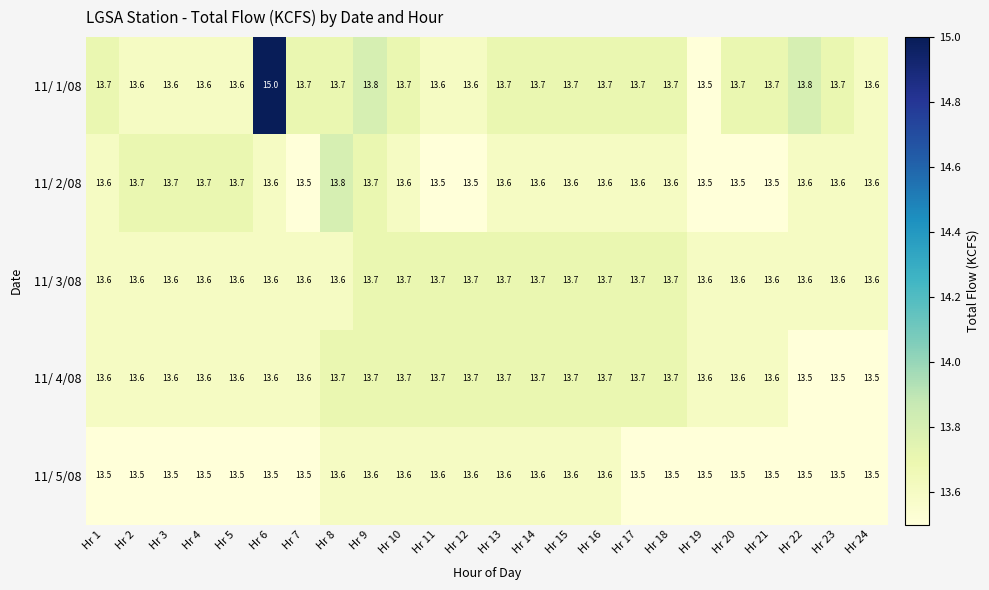

The 11/ 4/08 series shows 7.0 at Hr 2. True or false?

False